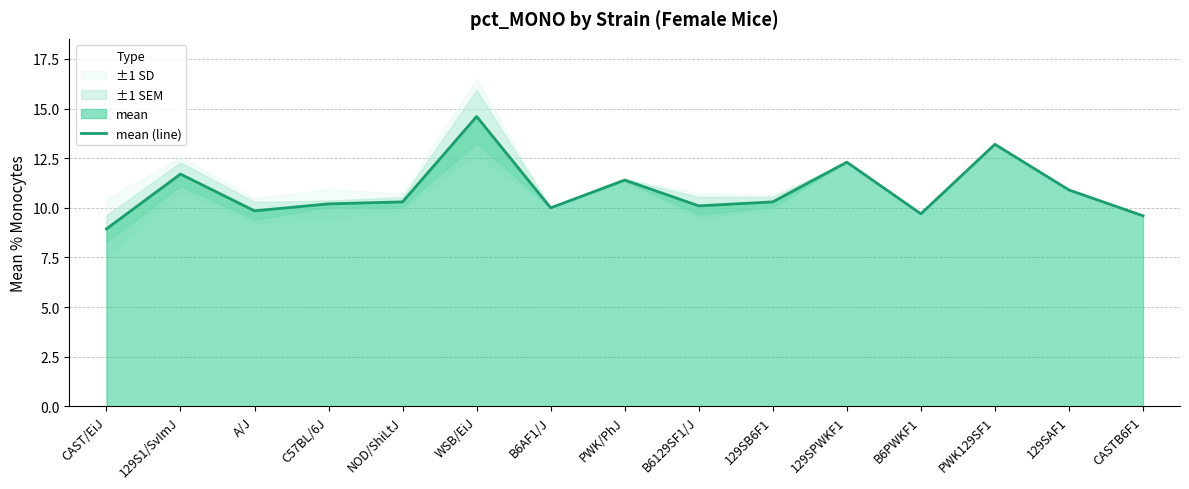

True or false: there are more than 1 points higher than both neighbors.

True